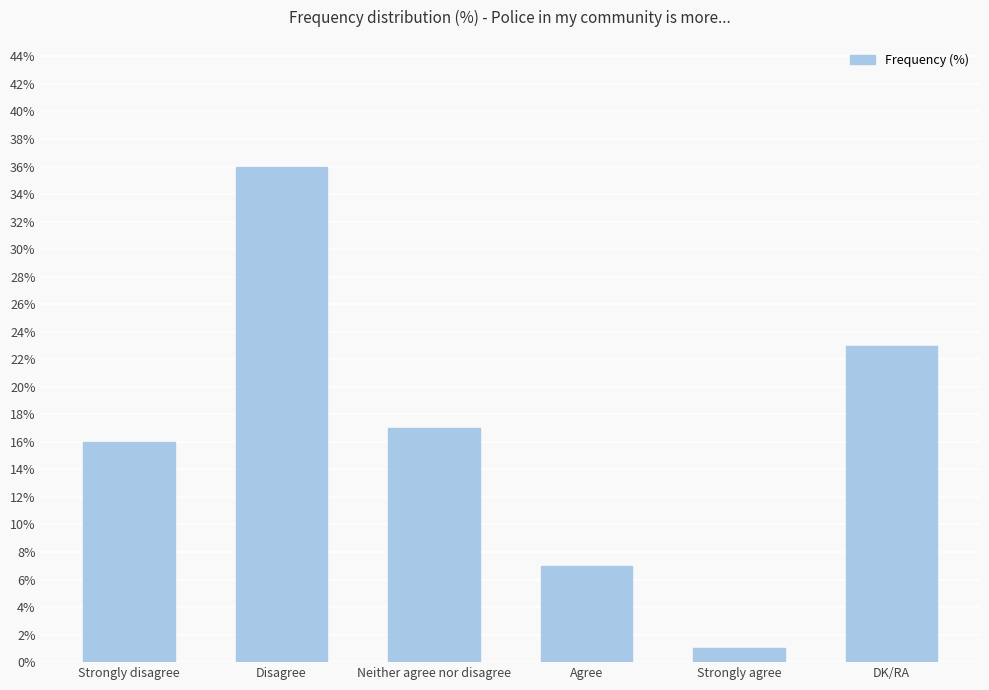

Reading left to right, list all the values displayed in this chart.

Strongly disagree=16	Disagree=36	Neither agree nor disagree=17	Agree=7	Strongly agree=1	DK/RA=23